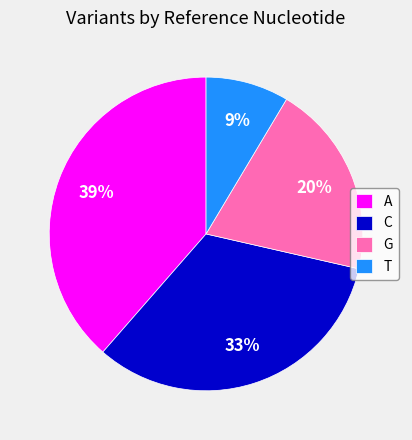

Does T represent more than half of the total?

No